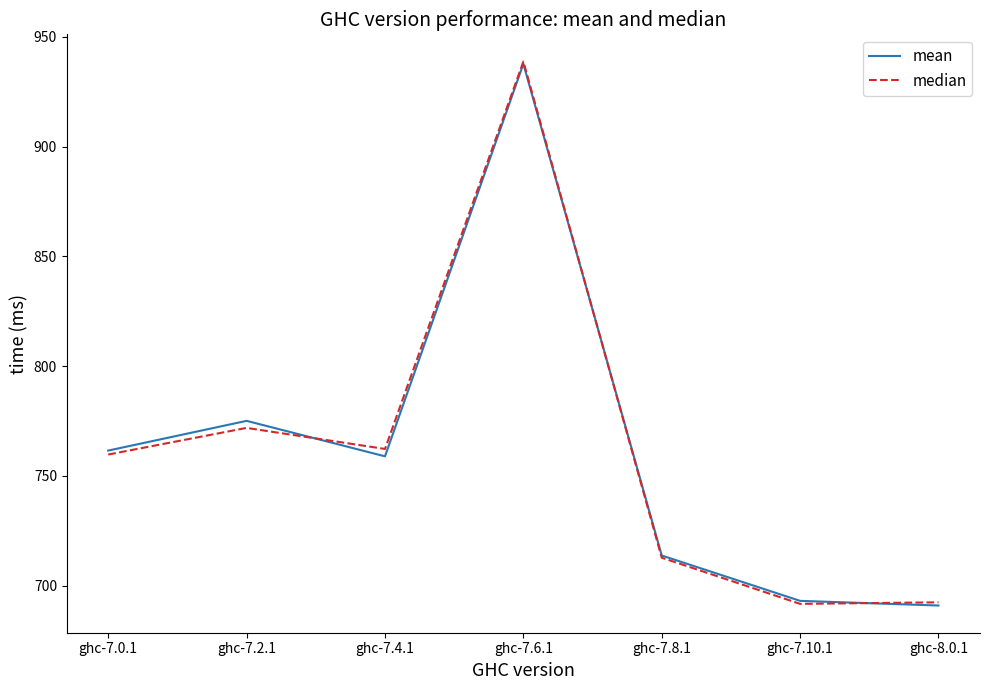

Is it true that median equals 712.7 at ghc-7.8.1?

True